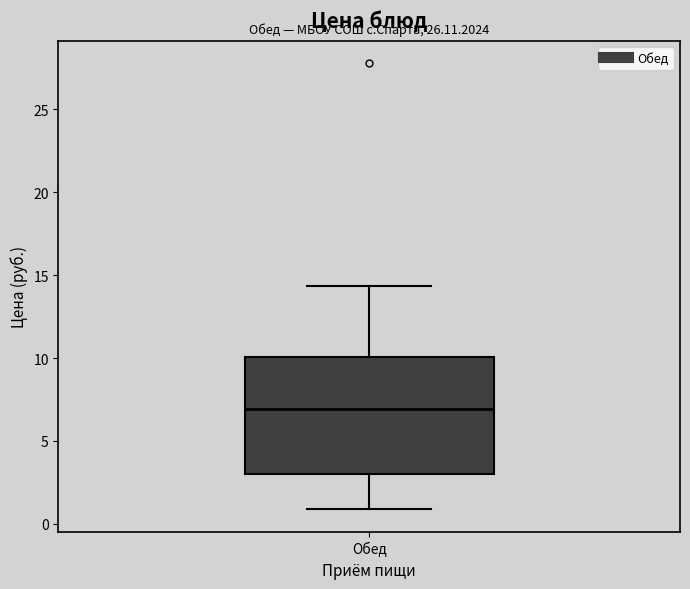

Transcribe this box plot: give where the median line is, the range the box spans, and where the two whiskers end, as read against the y-axis. The values are not printed on the chart, so give them approximately, as read against the axis.

median 7.0, box 3.0 to 10.0, whiskers 1.0 to 14.5